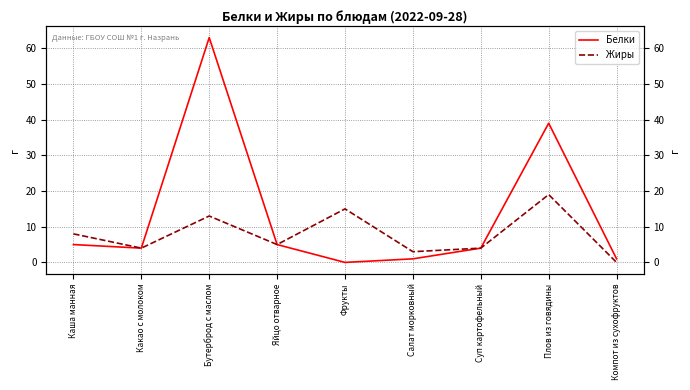

At which category is the sum across all series the highest?

Бутерброд с маслом